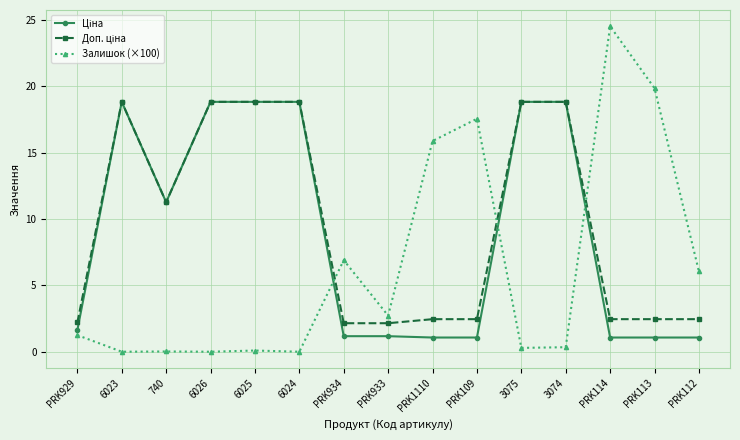

Is this an area chart (filled region under the line)?

No